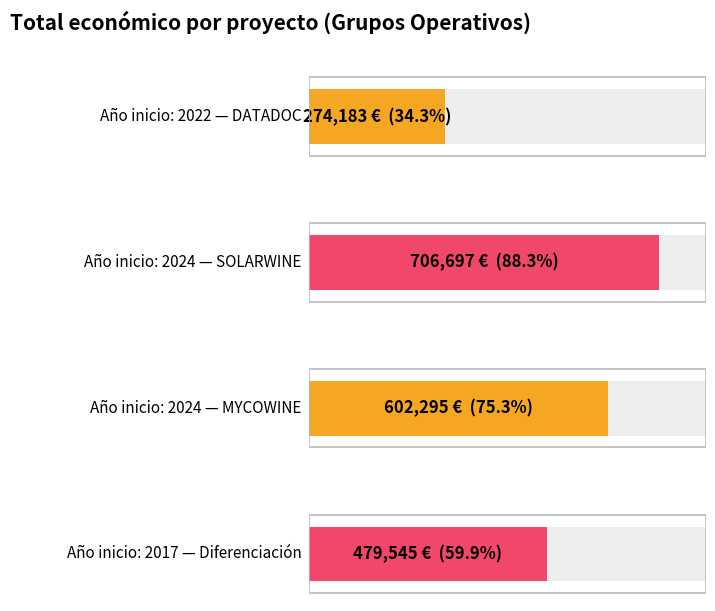

Are the bars horizontal?

Yes